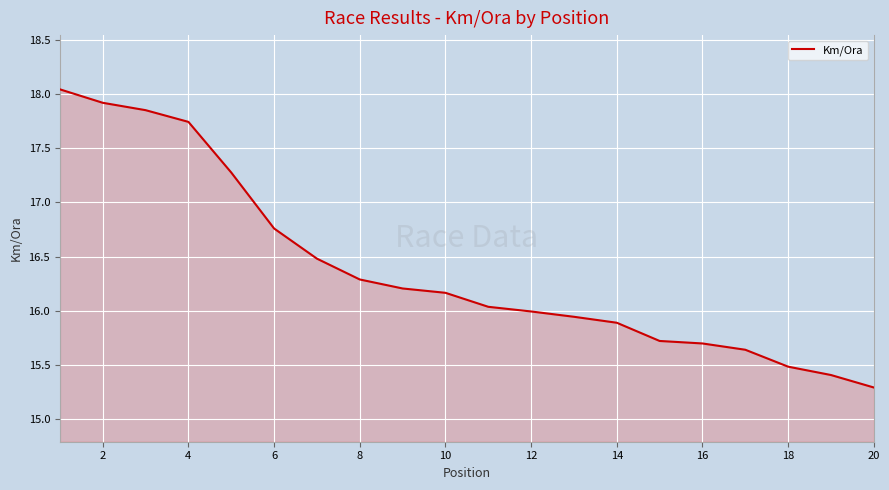

What is the minimum value shown in the chart?

15.3